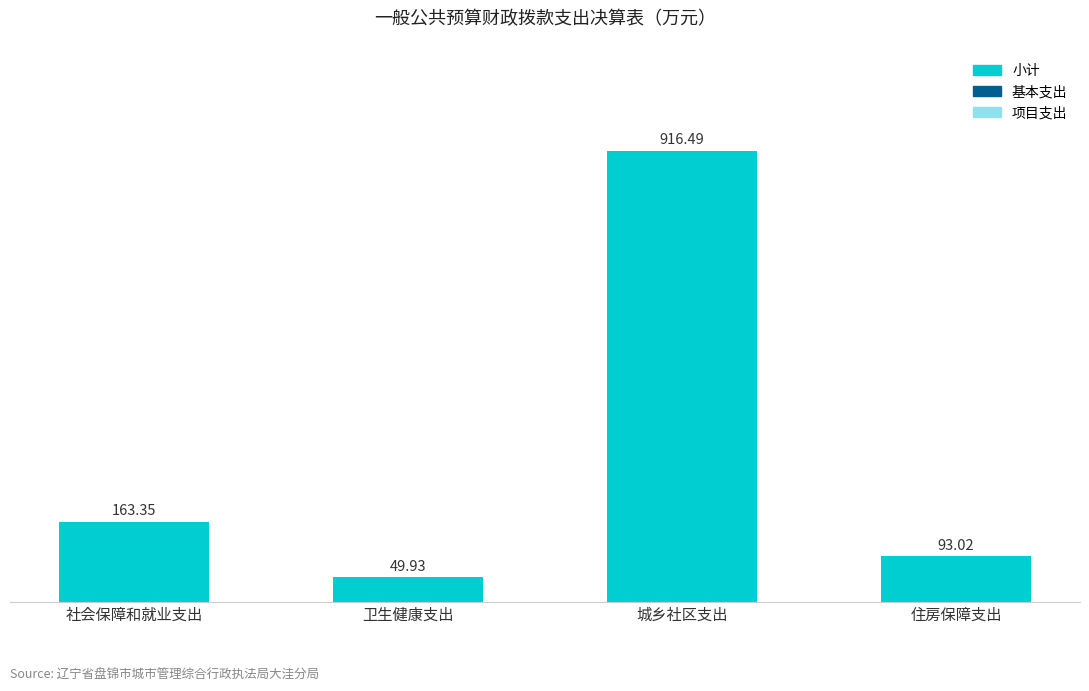

How many distinct data groups are displayed?

1